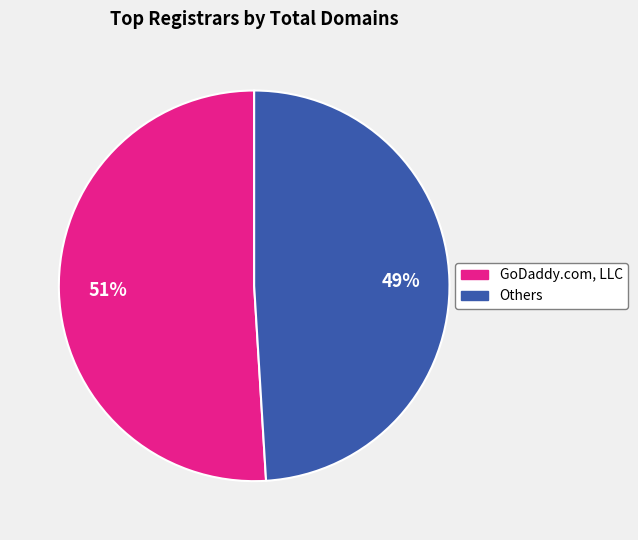

To the nearest percent, what is the difference between the largest and smallest slice percentages?

2%